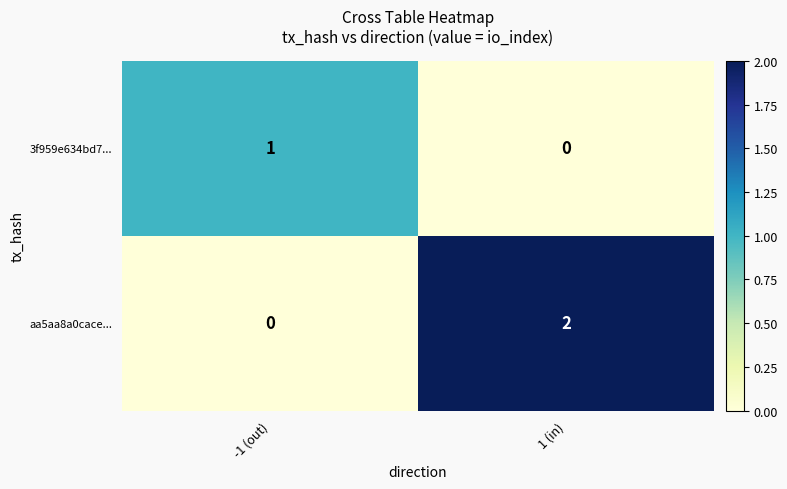

Which series has the widest spread of values?

aa5aa8a0cace...